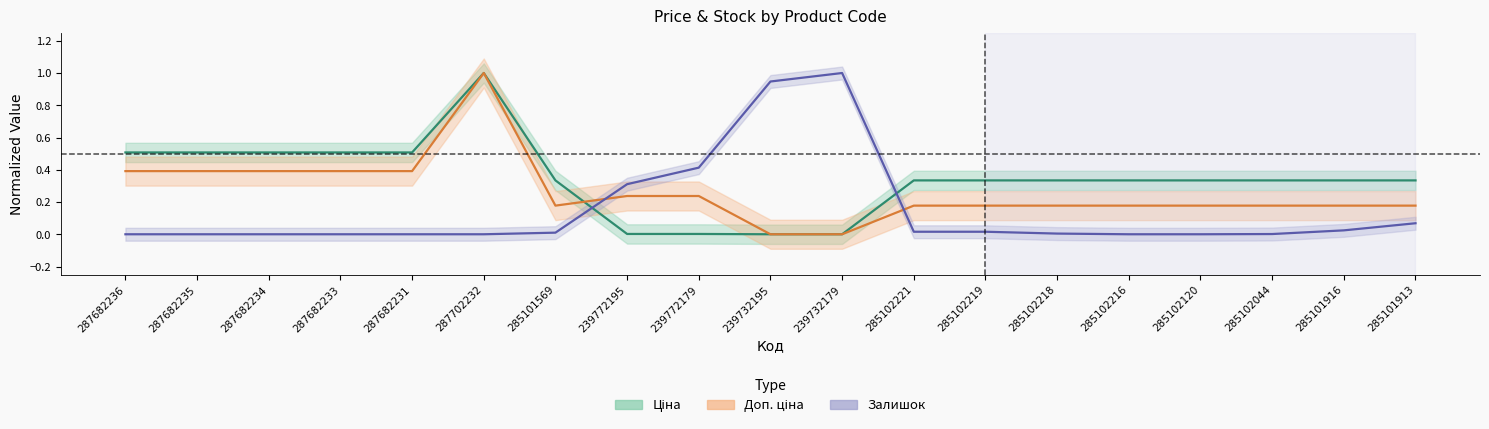

The Залишок series shows 0.0 at 287682236. True or false?

True